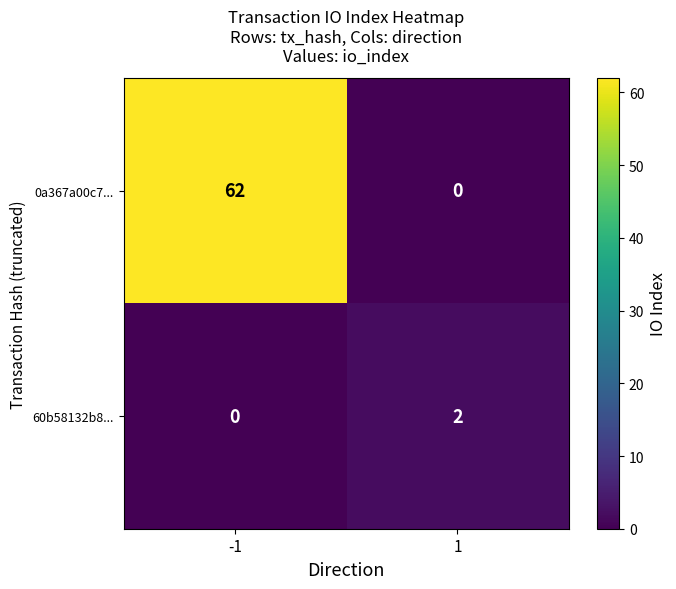

What is the sum of the 0a367a00c7... values at -1 and 1?

62